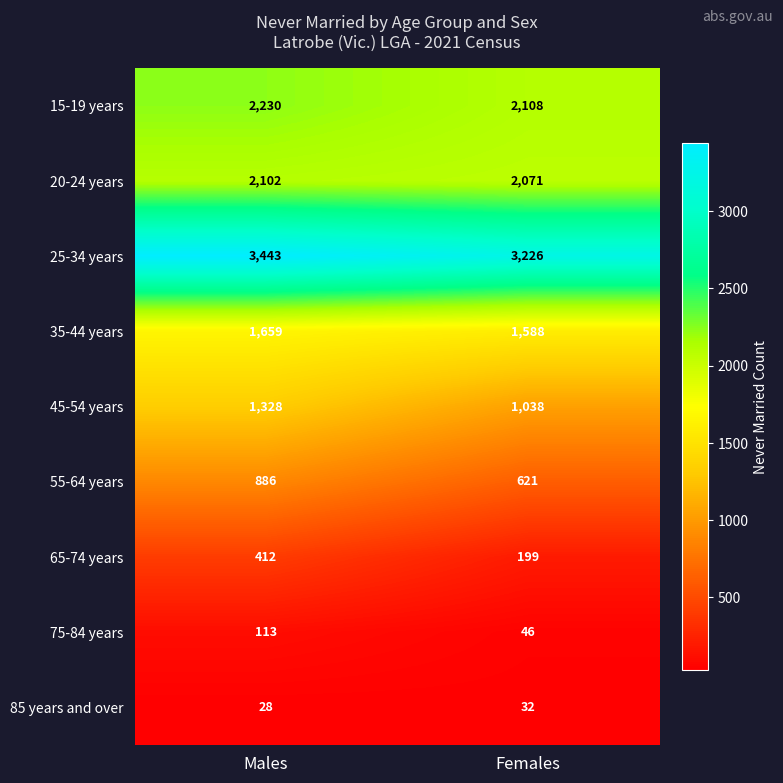

What is the total value across all series at Males?

12201